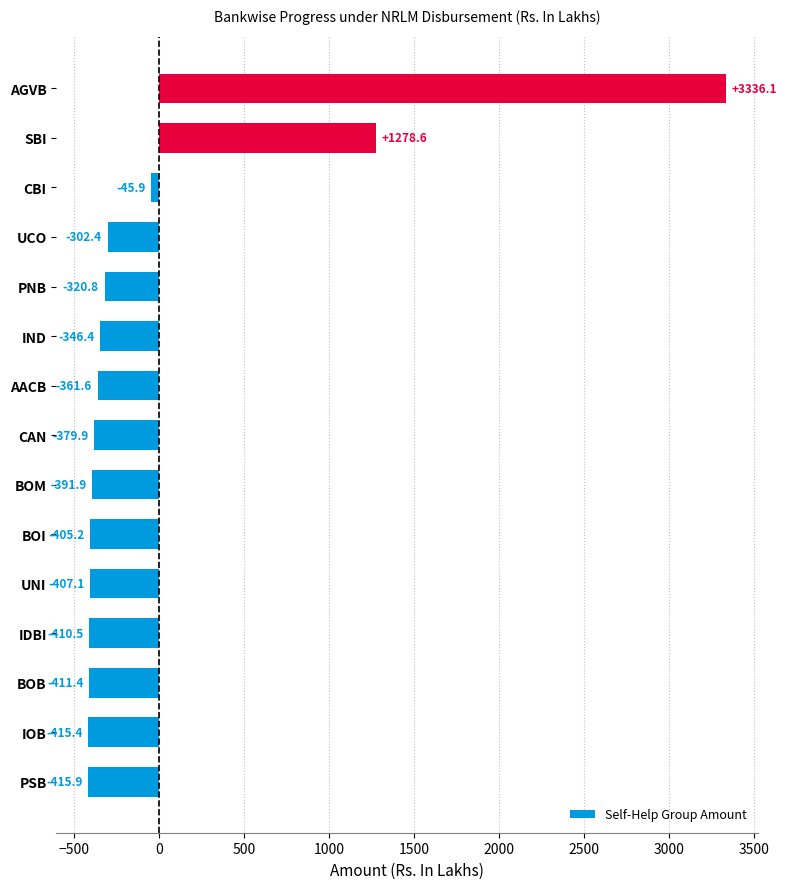

Does the chart contain any negative values?

Yes